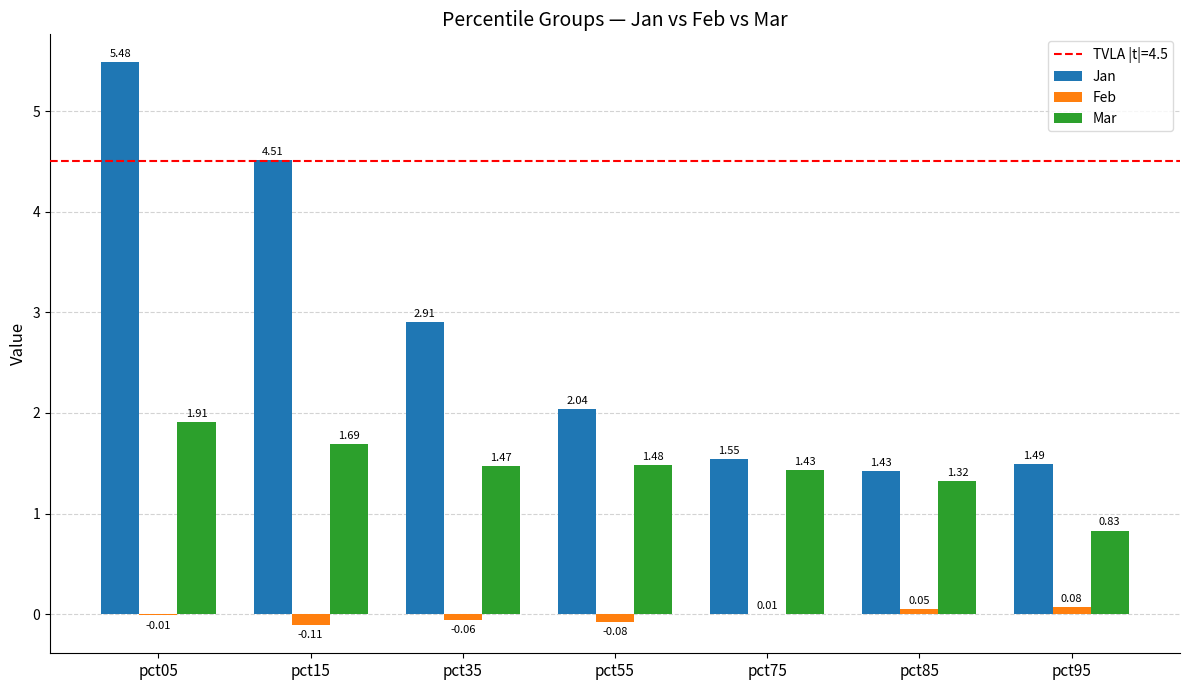

Which category has the highest value in the Feb series?

pct95